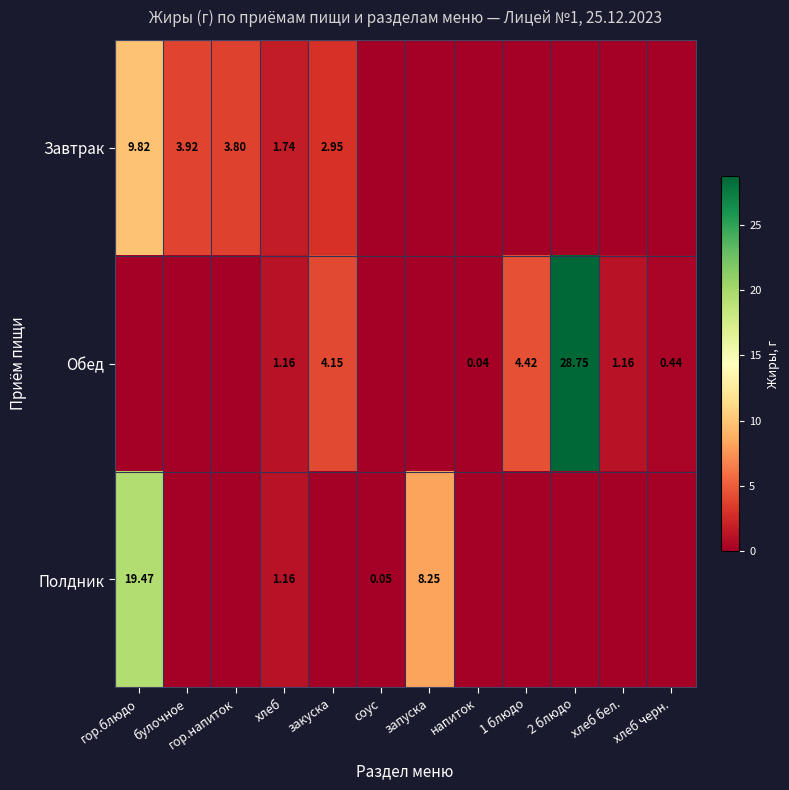

What is the sum of all Обед values?

40.1